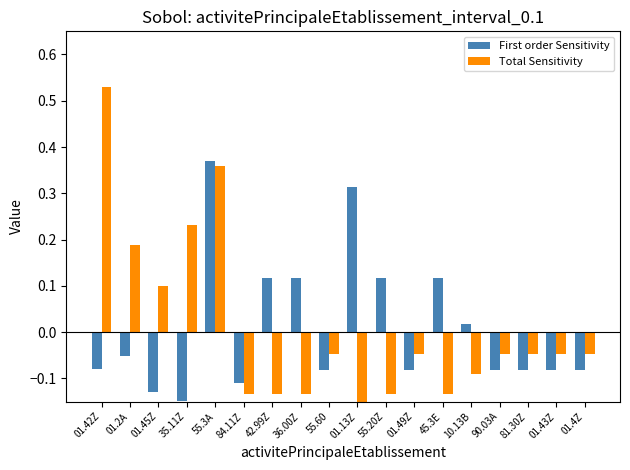

What is the value of the First order Sensitivity bar at the 12th from the left?

-0.1